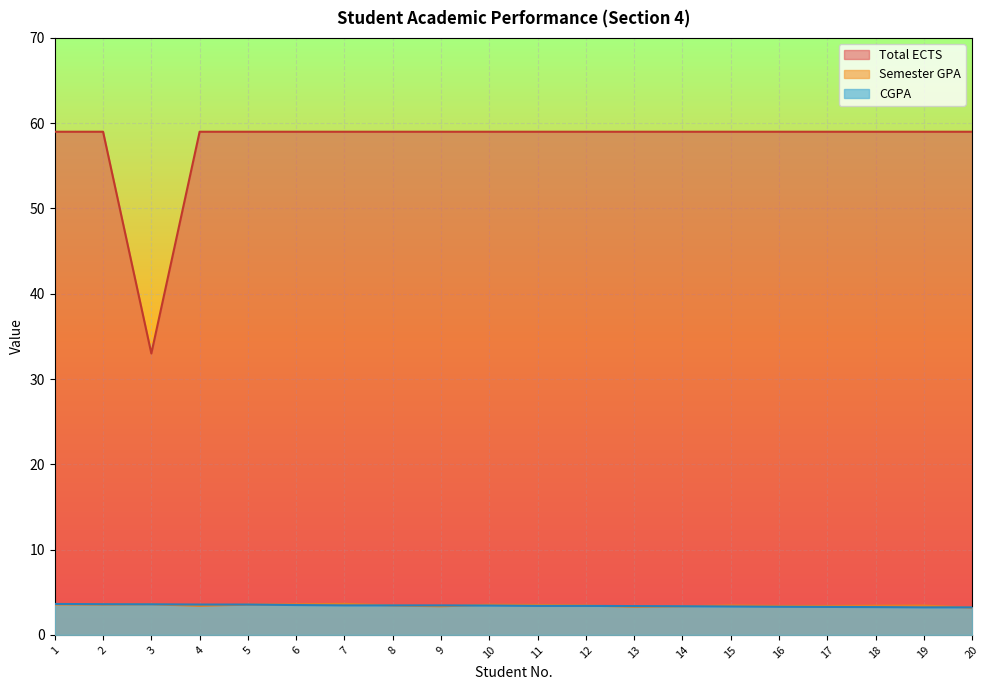

Is it true that Total ECTS equals 91.1 at 12?

False